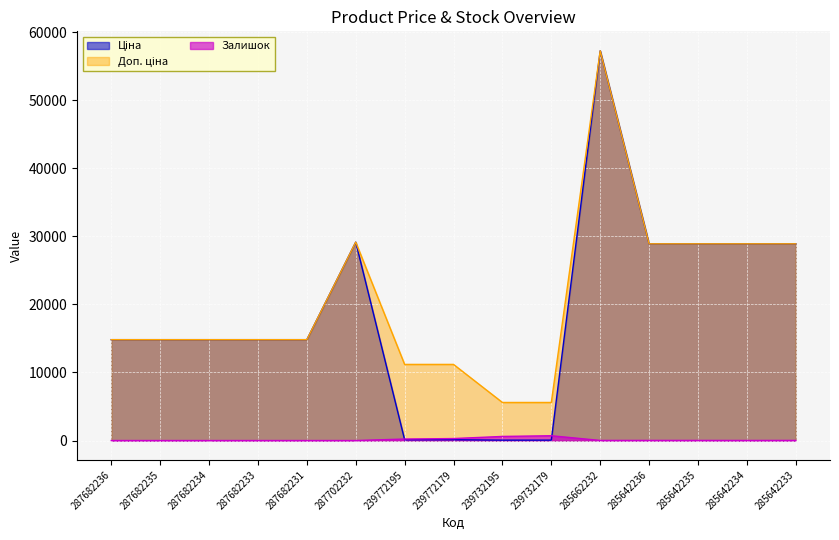

What are all the series names shown in the legend?

Ціна, Доп. ціна, Залишок